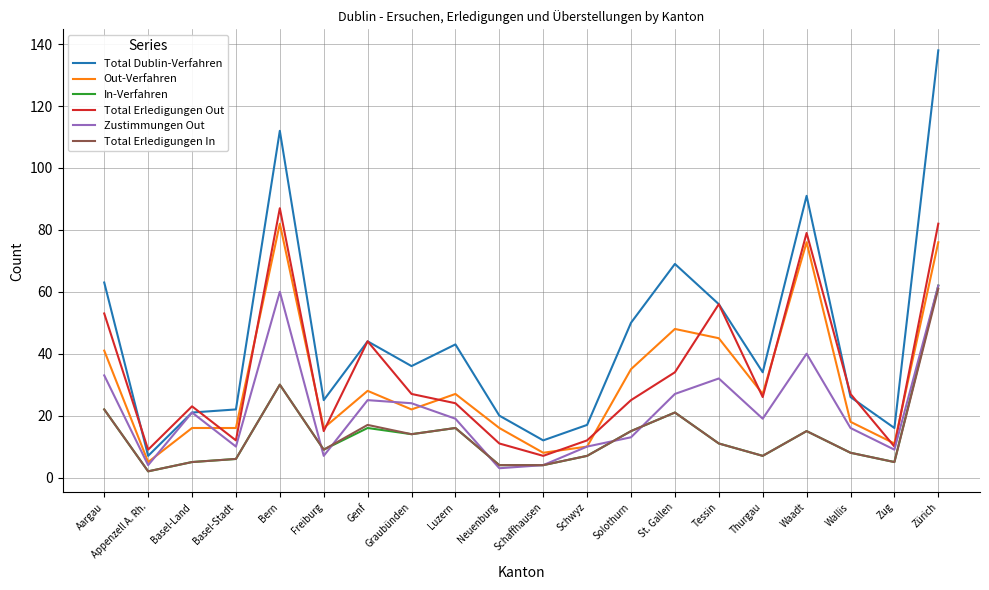

Between St. Gallen and Tessin, which series saw the biggest shift?

Total Erledigungen Out